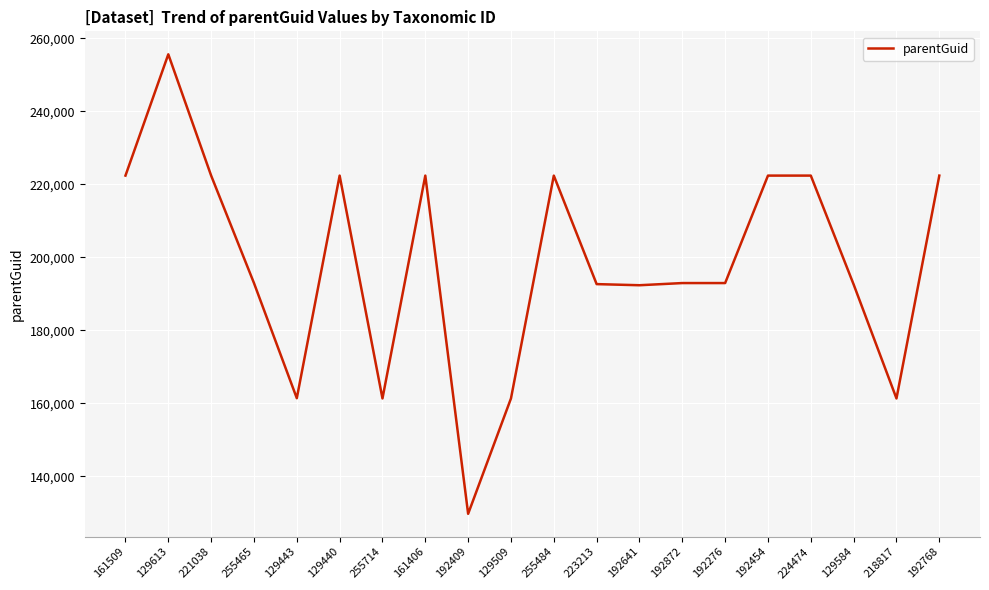

What is the maximum value shown in the chart?

255642